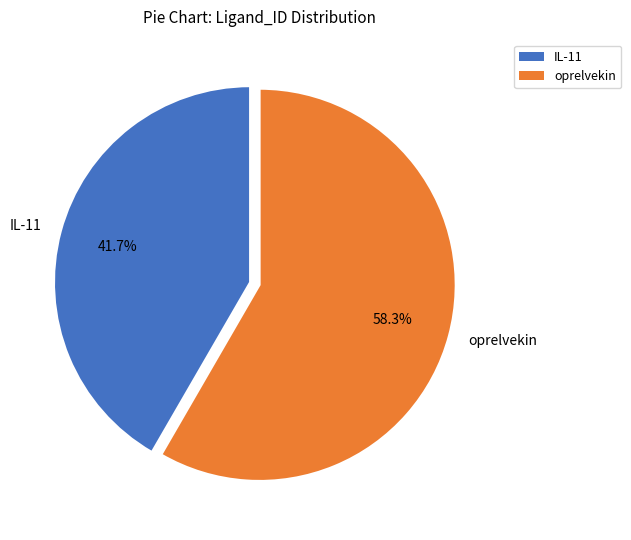

True or false: IL-11 accounts for 42% of the total.

True